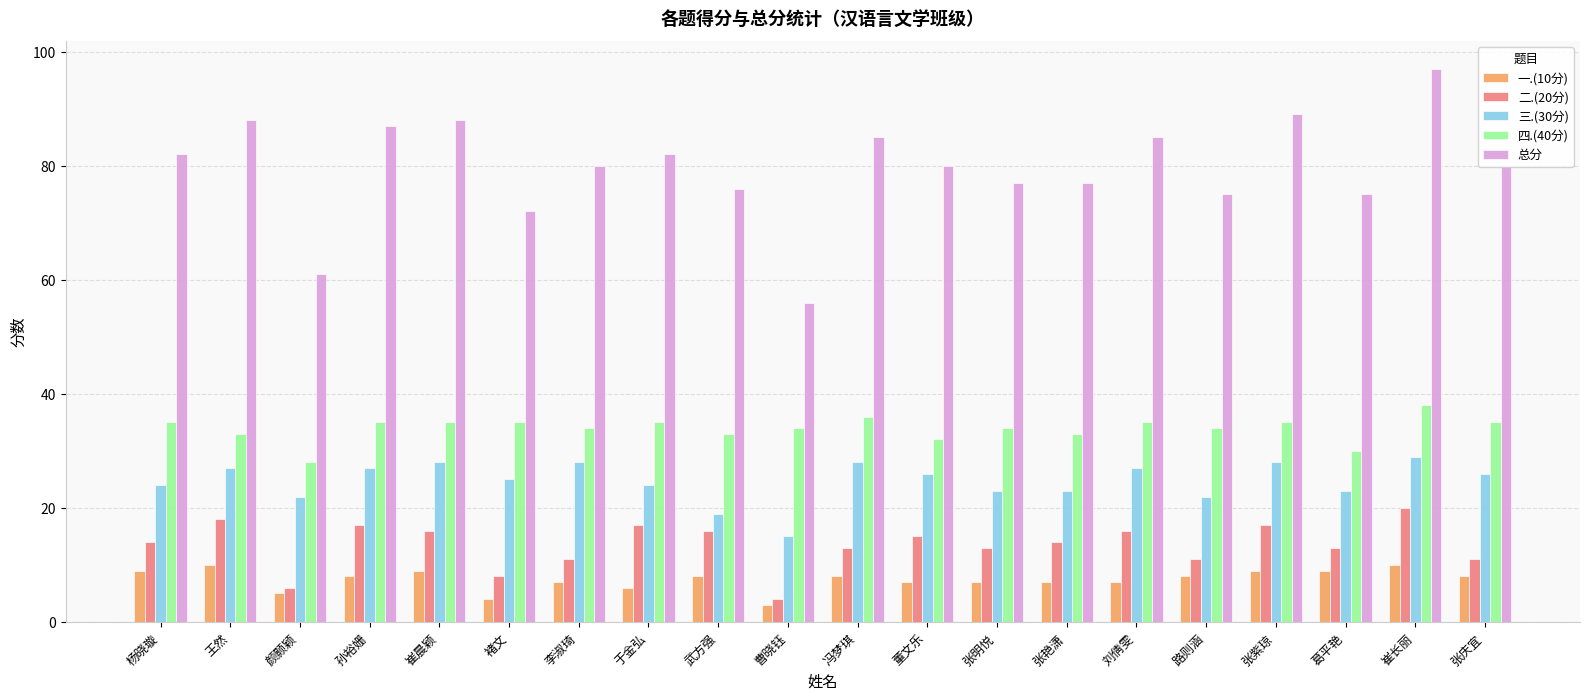

What is the spread (max minus min) of values at 李淑琦?

73